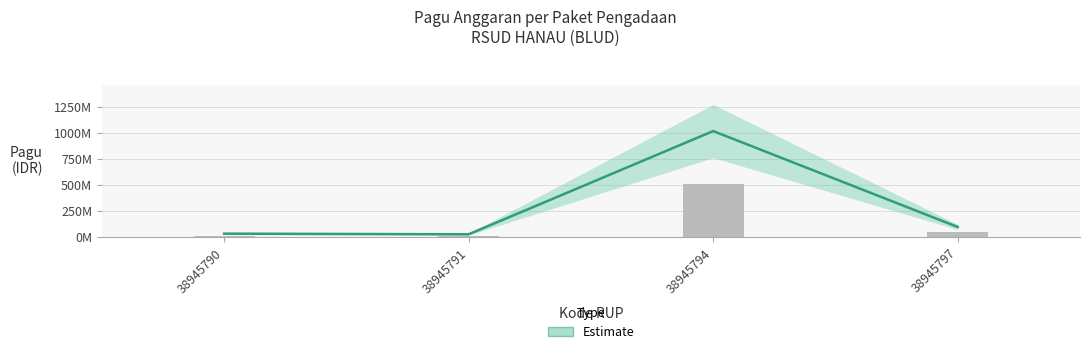

Are the bars horizontal?

No